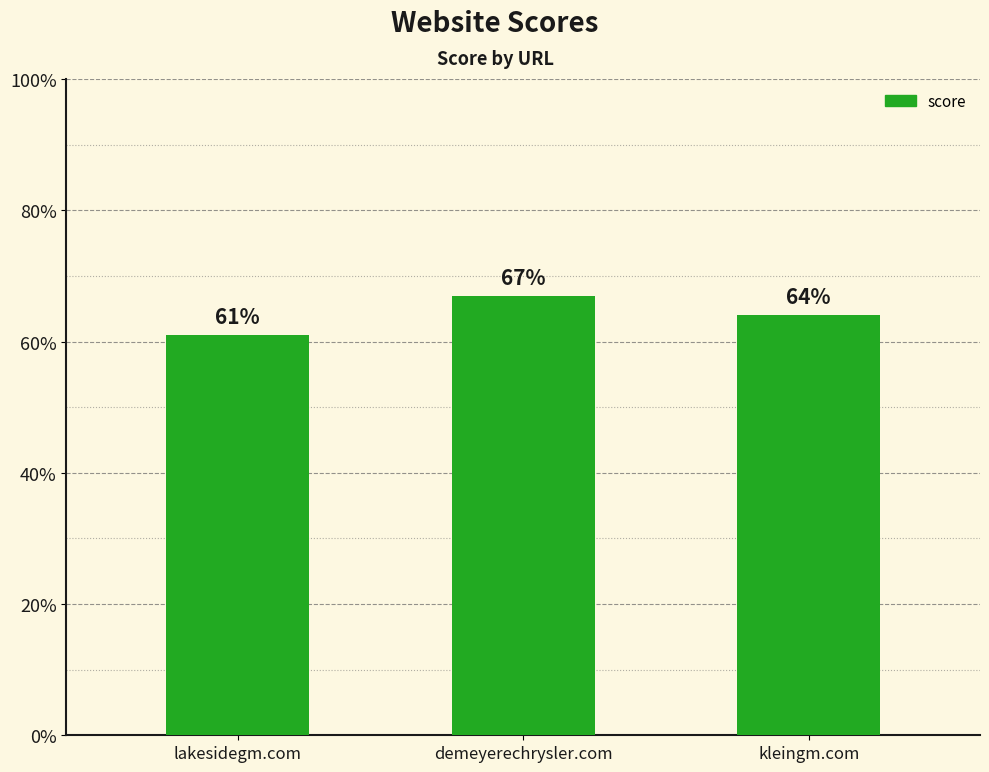

What is the value of the 1st bar from the left?

61